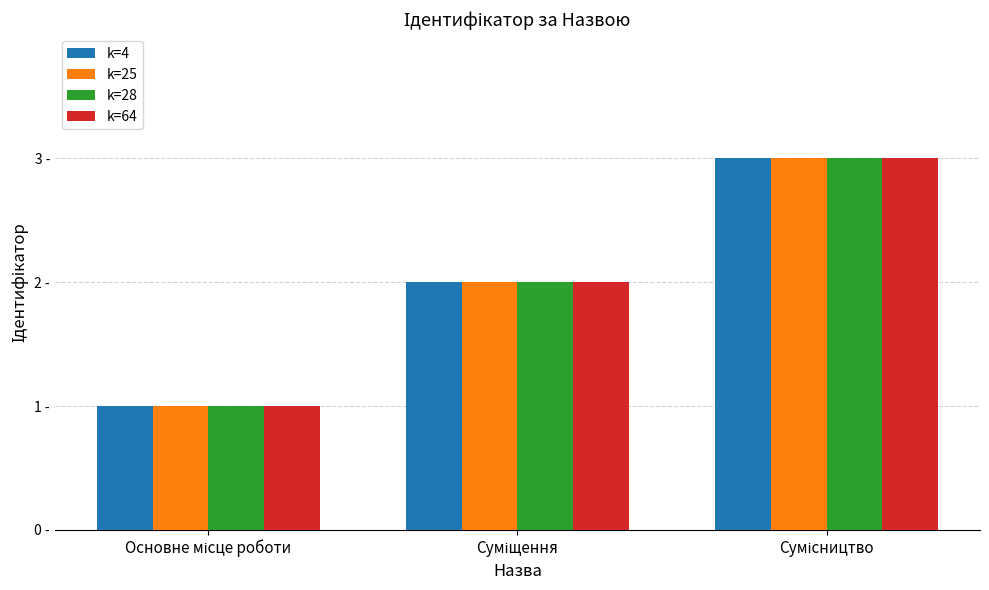

Rank the series by their maximum value, from highest to lowest.

k=4, k=25, k=28, k=64